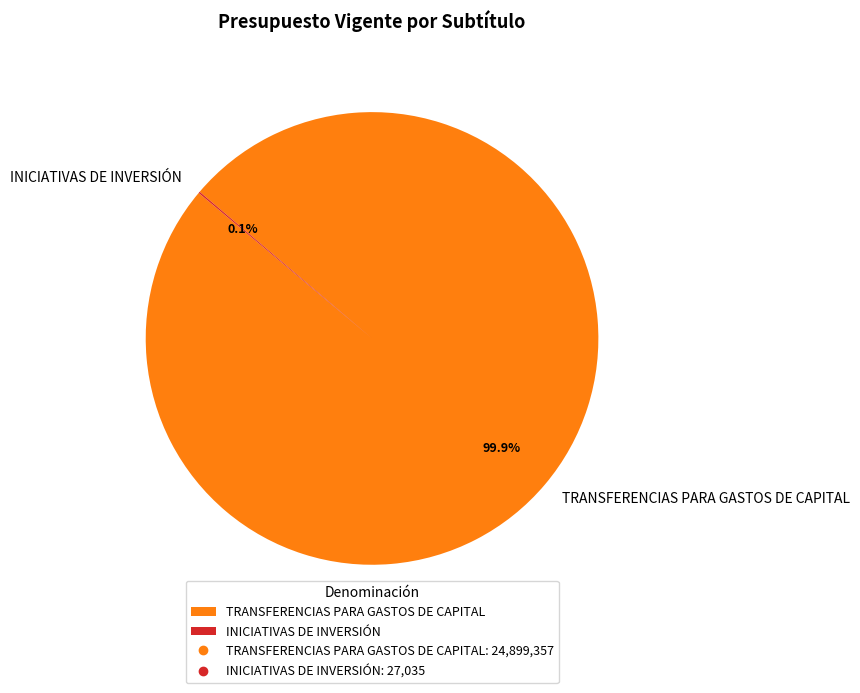

To the nearest percent, what is the difference between the largest and smallest slice percentages?

100%